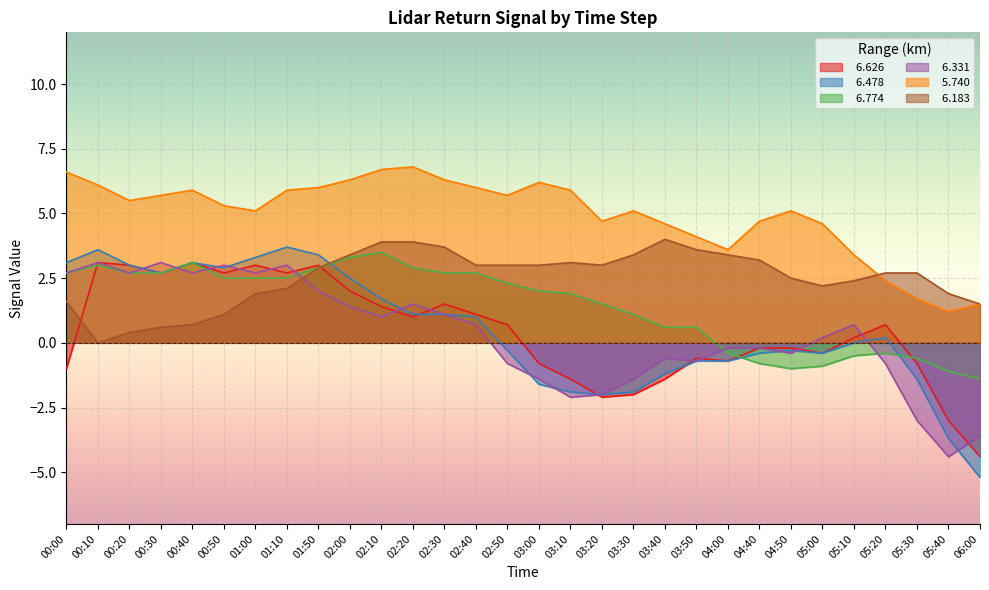

How many data points in   6.626 are above 0?

16